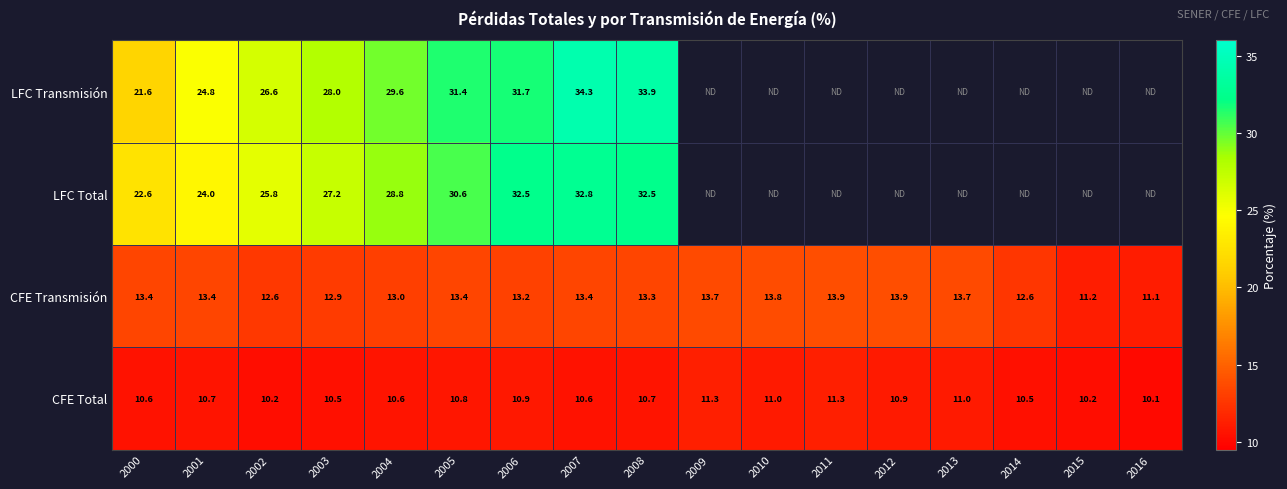

At 2000, list the series in order from largest to smallest.

LFC Total, LFC Transmisión, CFE Transmisión, CFE Total